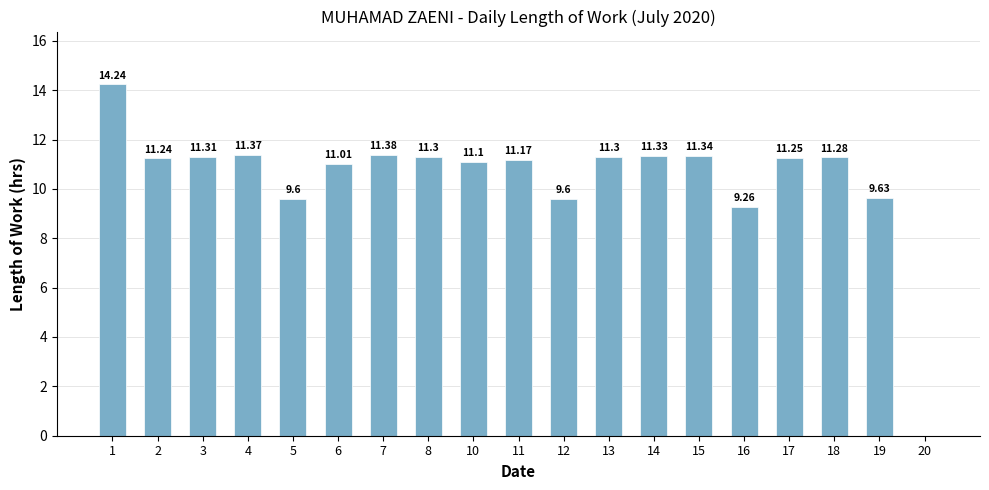

Are the bars horizontal?

No